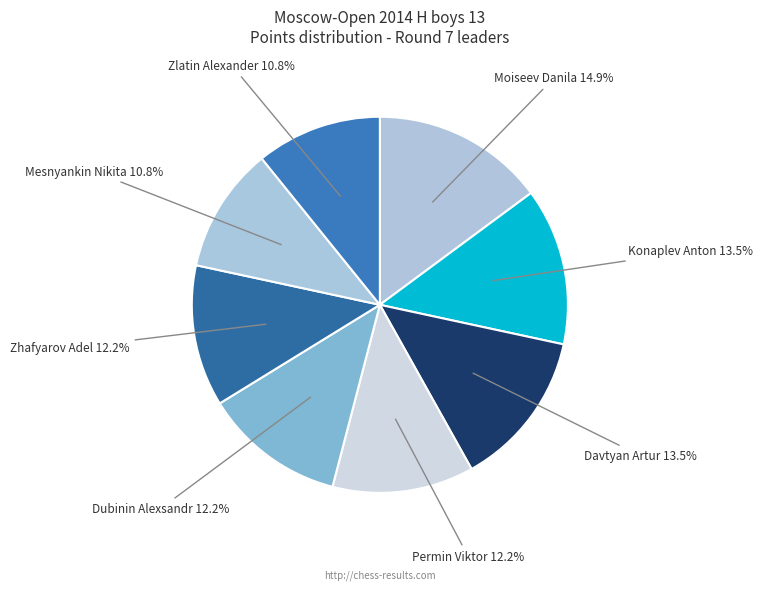

To the nearest percent, what is the difference between the largest and smallest slice percentages?

4%